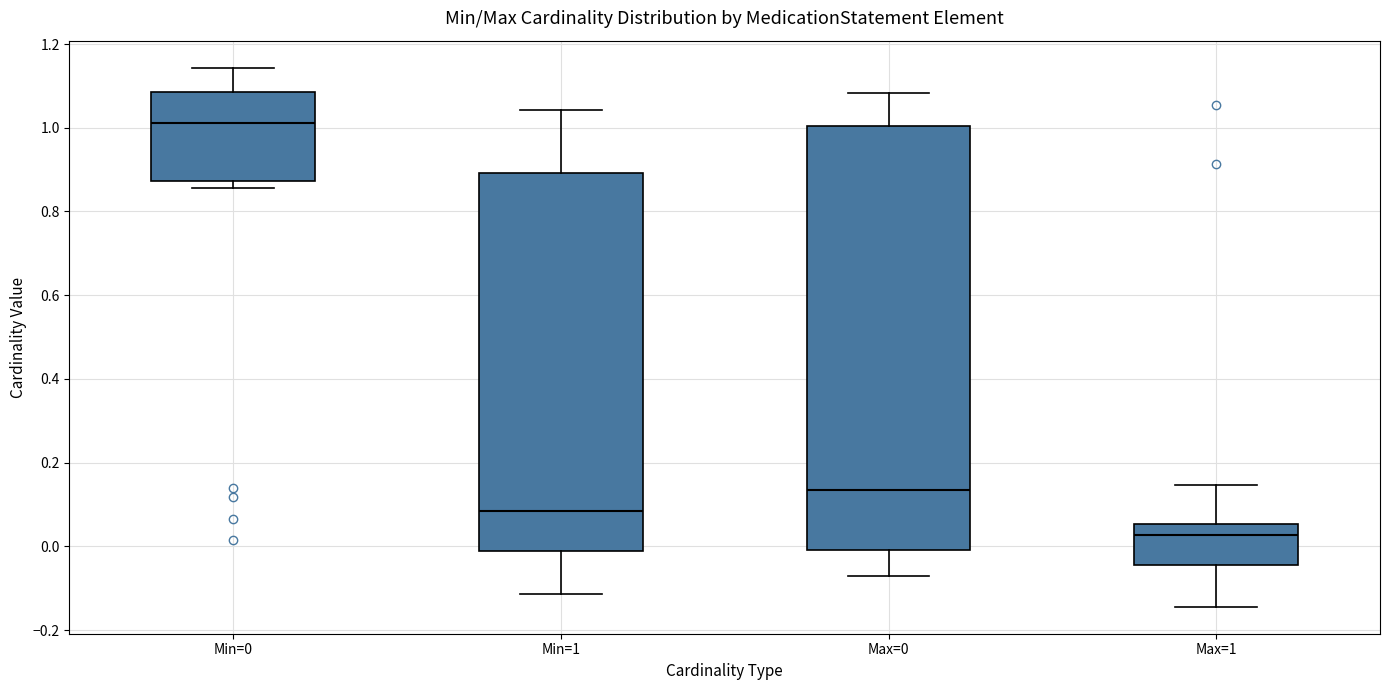

Where is the upper edge of the box for Min=1 on the y-axis? The values are not printed on the chart, so give them approximately, as read against the axis.

0.90